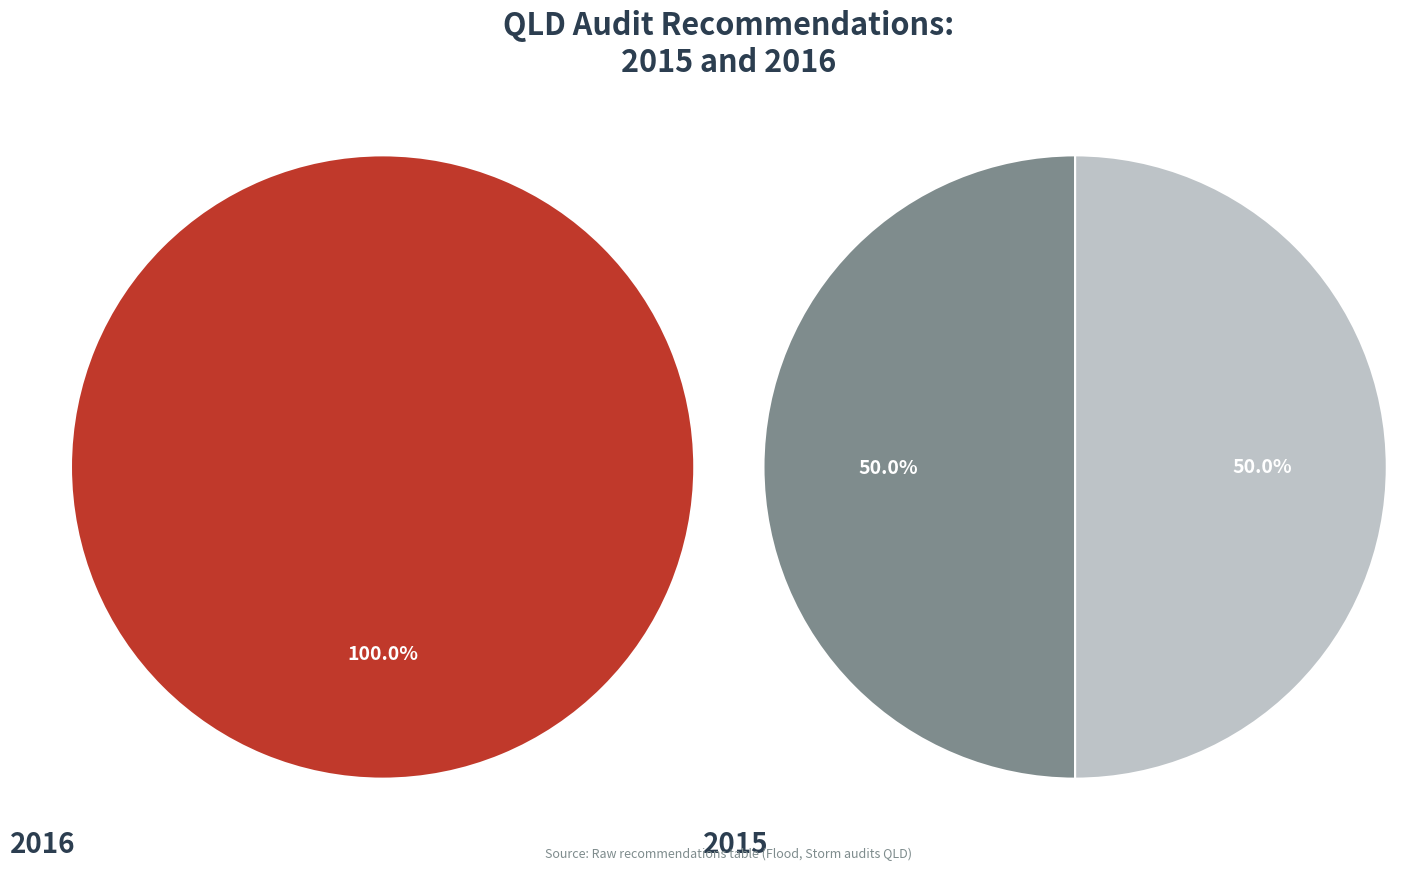

True or false: REC271-1525 accounts for 23% of the total.

False